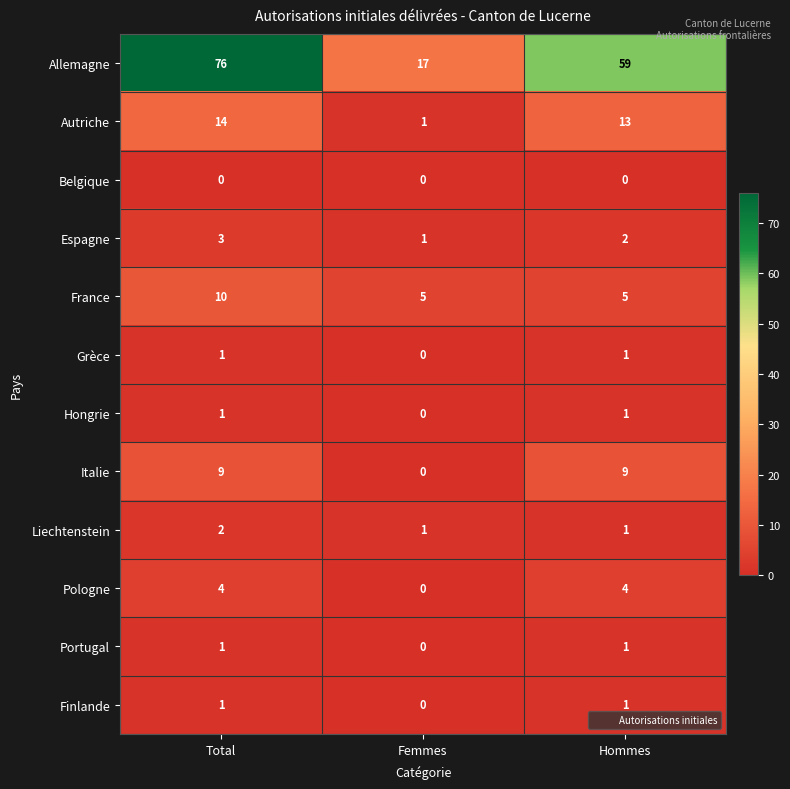

What is the maximum value shown in the chart?

76